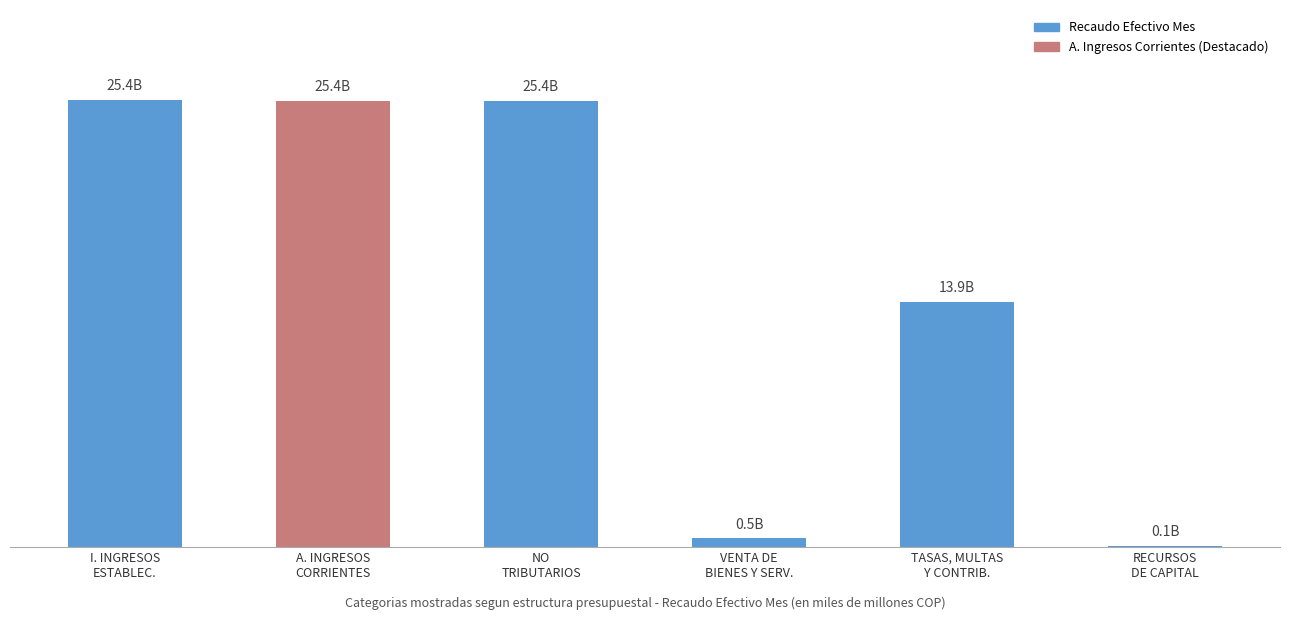

Are the bars horizontal?

No